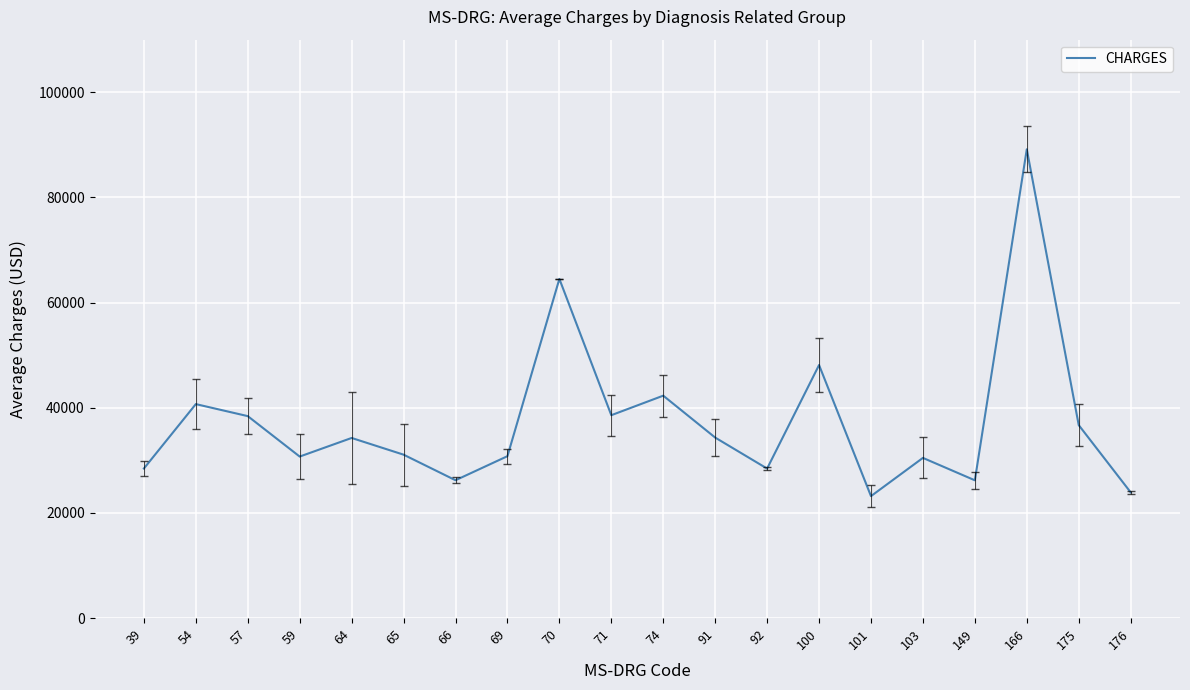

Which label corresponds to the largest value in the chart?

166